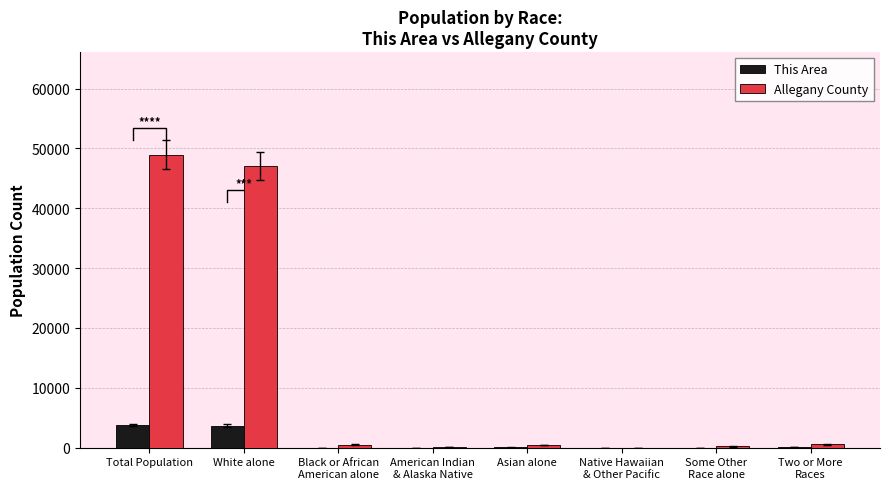

Is the value of Allegany County at Native Hawaiian
& Other Pacific greater than the value of This Area at Some Other
Race alone?

No